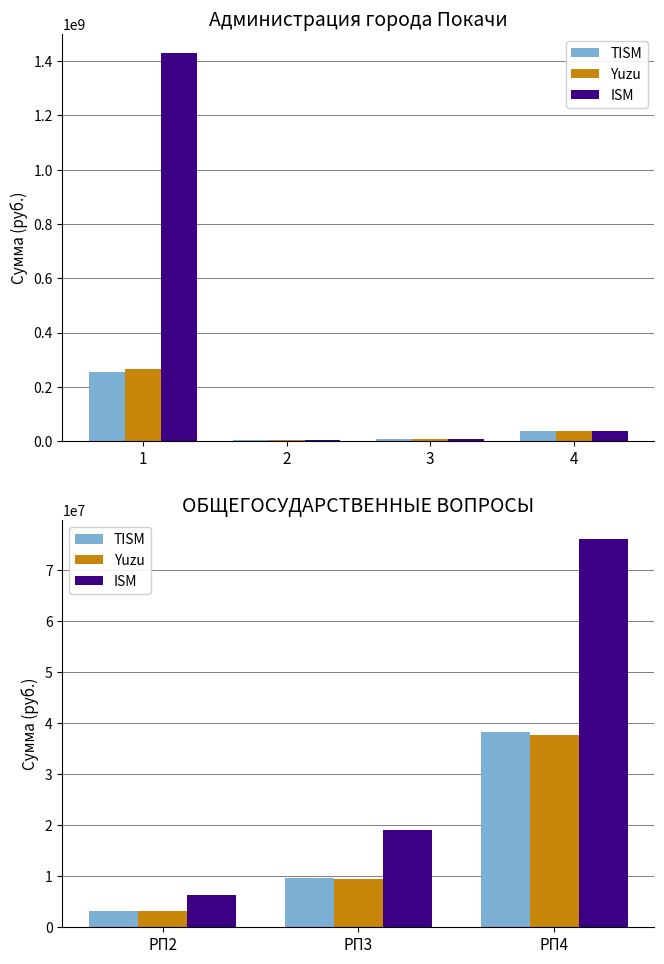

Between РП2 and РП4, which series saw the biggest shift?

ISM